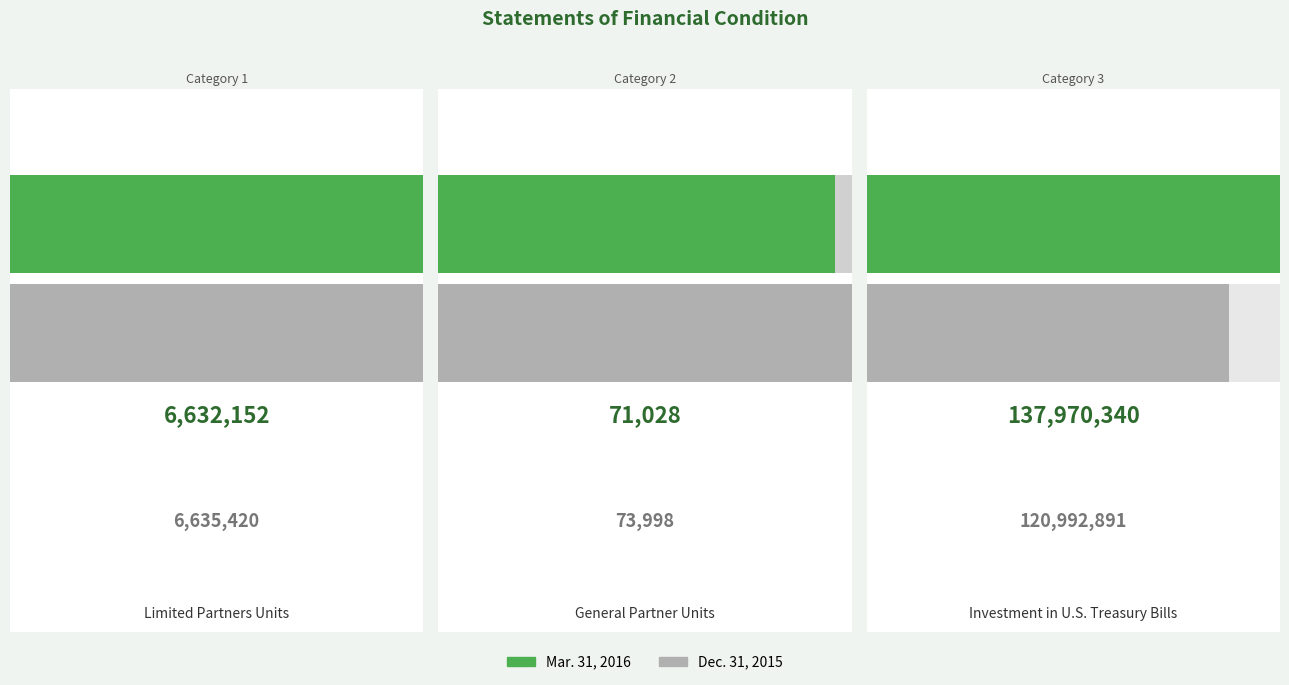

True or false: Mar. 31, 2016 has a value of 1735385.5 at Limited Partners Units.

False